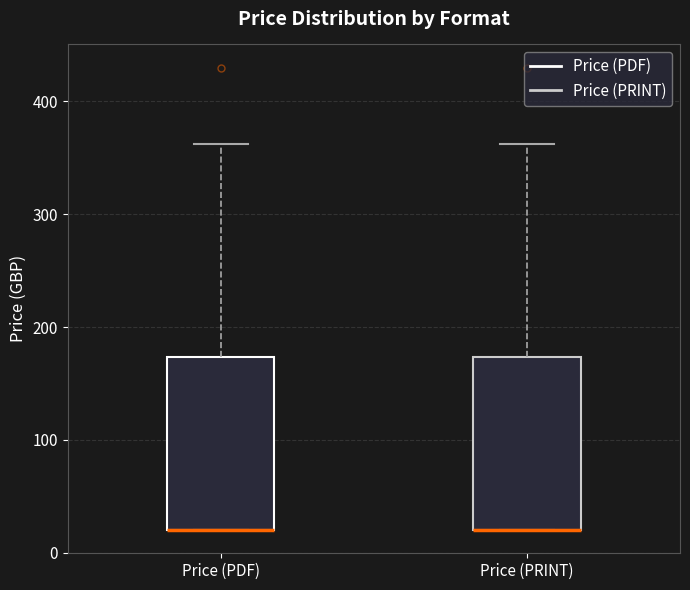

Where is the lower edge of the box for Price (PRINT) on the y-axis? The values are not printed on the chart, so give them approximately, as read against the axis.

20